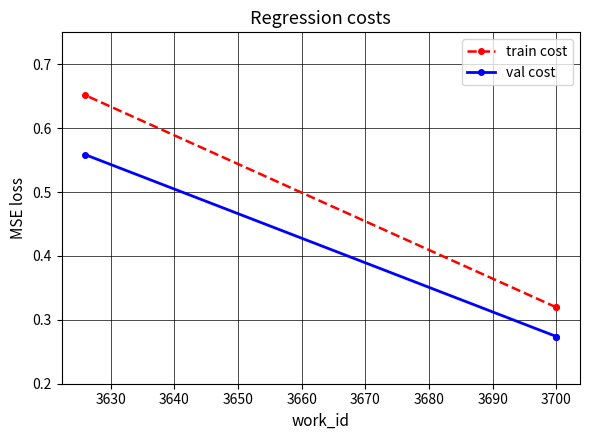

Is this an area chart (filled region under the line)?

No